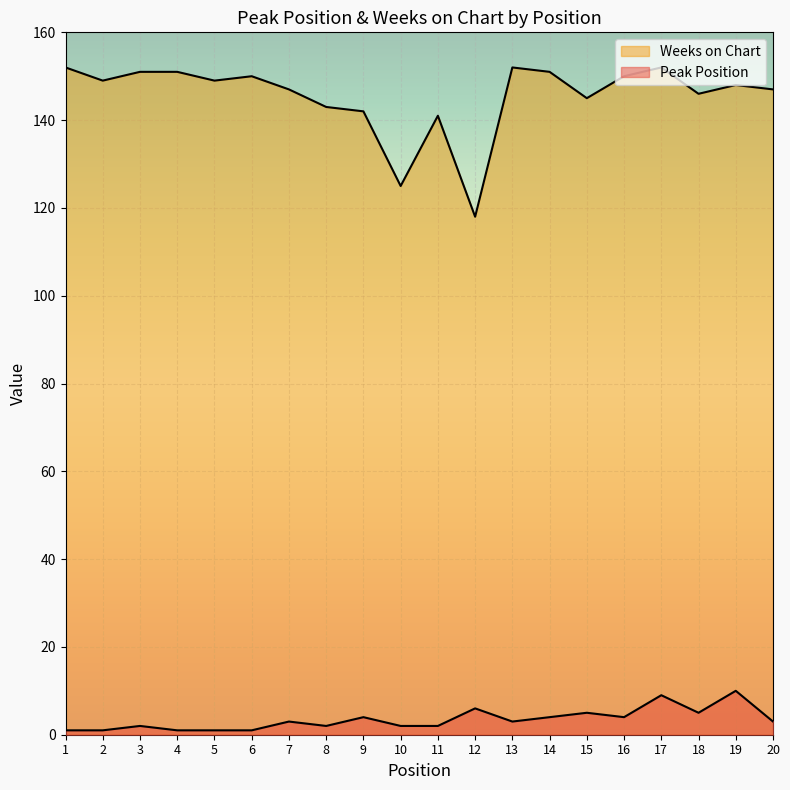

What is the difference between the second highest and minimum values in the Peak Position series?

8